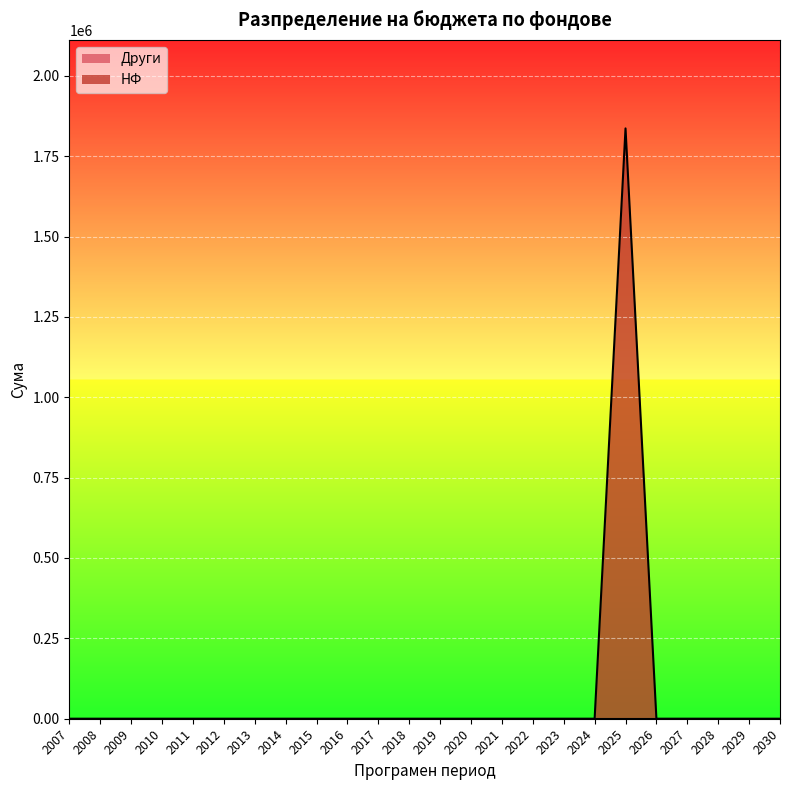

At which category does the chart reach its peak across all series?

2025